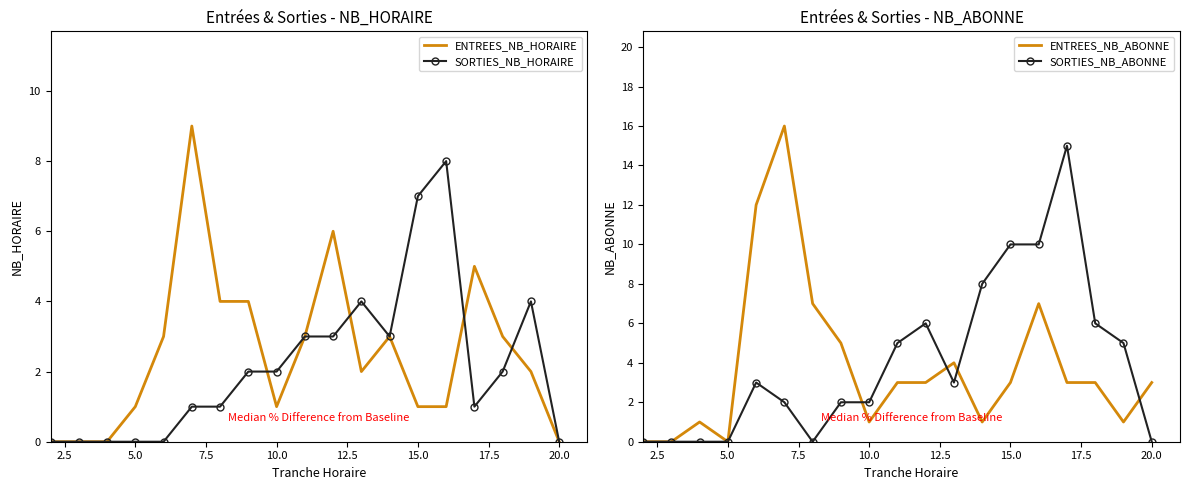

The SORTIES_NB_ABONNE series shows 1 at 10.0. True or false?

False